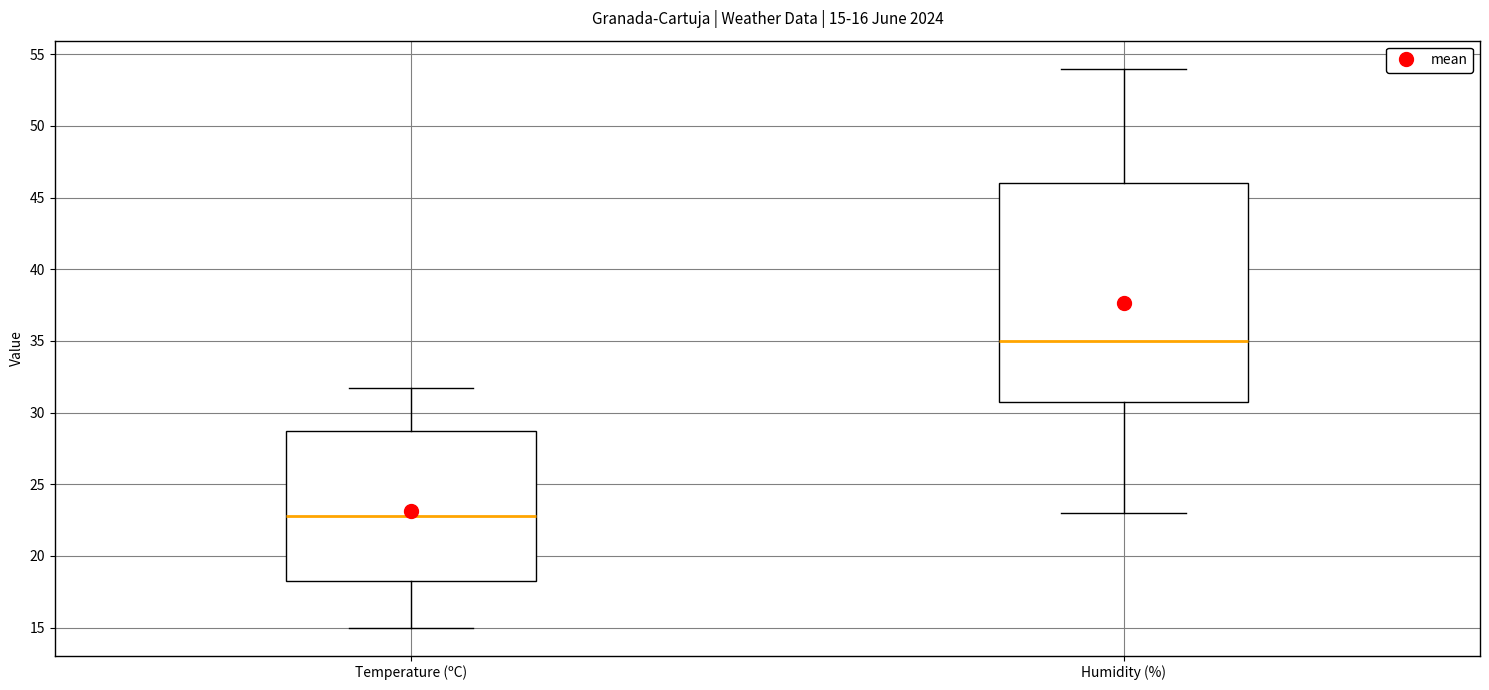

Which box has the lowest median line?

Temperature (ºC)